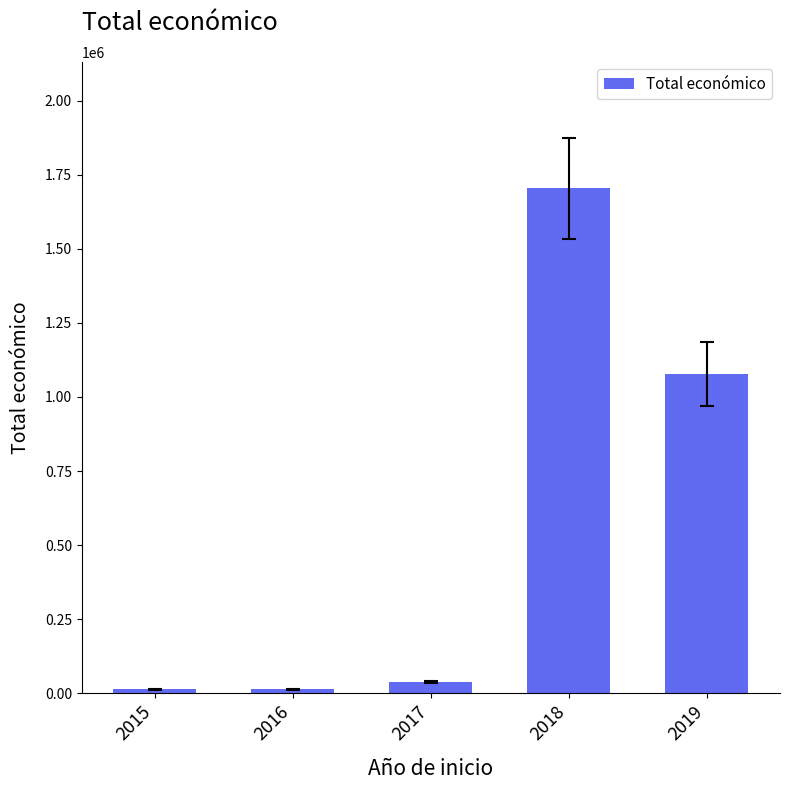

The value at 2018 is 1704840. True or false?

True